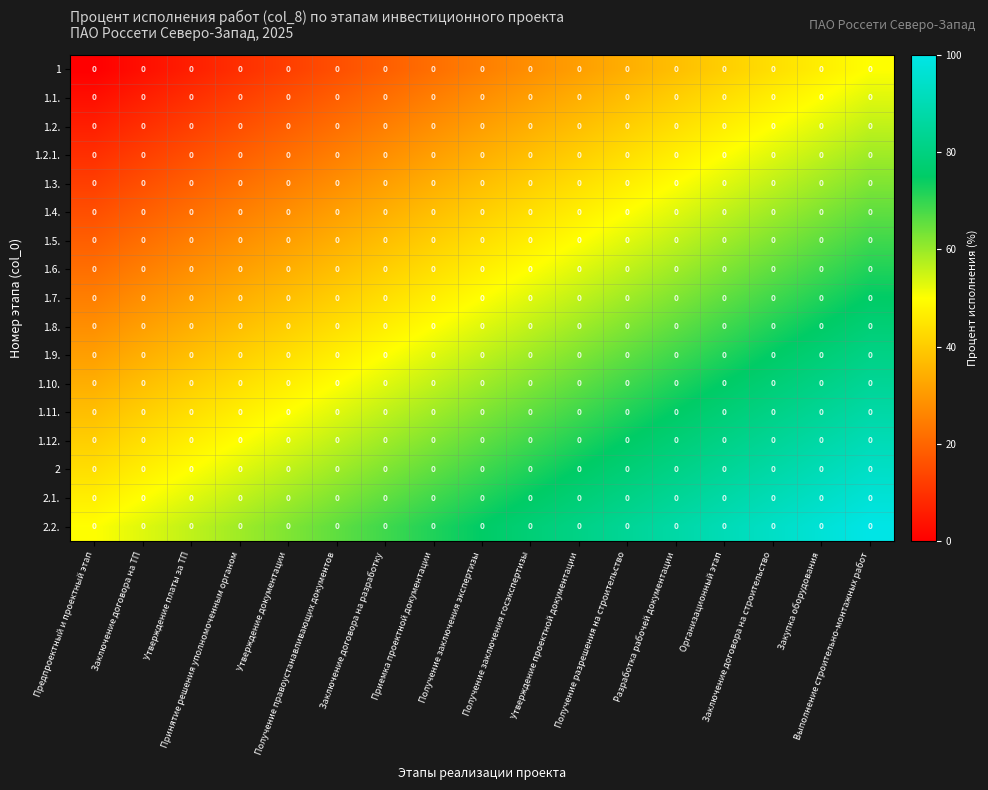

Reading left to right, extract all data points from this chart.

1: Предпроектный и проектный этап=0.0	Заключение договора на ТП=0.0	Утверждение платы за ТП=0.0	Принятие решения уполномоченным органом=0.0	Утверждение документации=0.0	Получение правоустанавливающих документов=0.0	Заключение договора на разработку=0.0	Приемка проектной документации=0.0	Получение заключения экспертизы=0.0	Получение заключения госэкспертизы=0.0	Утверждение проектной документации=0.0	Получение разрешения на строительство=0.0	Разработка рабочей документации=0.0	Организационный этап=0.0	Заключение договора на строительство=0.0	Закупка оборудования=0.0	Выполнение строительно-монтажных работ=0.0
1.1.: Предпроектный и проектный этап=0.0	Заключение договора на ТП=0.0	Утверждение платы за ТП=0.0	Принятие решения уполномоченным органом=0.0	Утверждение документации=0.0	Получение правоустанавливающих документов=0.0	Заключение договора на разработку=0.0	Приемка проектной документации=0.0	Получение заключения экспертизы=0.0	Получение заключения госэкспертизы=0.0	Утверждение проектной документации=0.0	Получение разрешения на строительство=0.0	Разработка рабочей документации=0.0	Организационный этап=0.0	Заключение договора на строительство=0.0	Закупка оборудования=0.0	Выполнение строительно-монтажных работ=0.0
1.2.: Предпроектный и проектный этап=0.0	Заключение договора на ТП=0.0	Утверждение платы за ТП=0.0	Принятие решения уполномоченным органом=0.0	Утверждение документации=0.0	Получение правоустанавливающих документов=0.0	Заключение договора на разработку=0.0	Приемка проектной документации=0.0	Получение заключения экспертизы=0.0	Получение заключения госэкспертизы=0.0	Утверждение проектной документации=0.0	Получение разрешения на строительство=0.0	Разработка рабочей документации=0.0	Организационный этап=0.0	Заключение договора на строительство=0.0	Закупка оборудования=0.0	Выполнение строительно-монтажных работ=0.0
1.2.1.: Предпроектный и проектный этап=0.0	Заключение договора на ТП=0.0	Утверждение платы за ТП=0.0	Принятие решения уполномоченным органом=0.0	Утверждение документации=0.0	Получение правоустанавливающих документов=0.0	Заключение договора на разработку=0.0	Приемка проектной документации=0.0	Получение заключения экспертизы=0.0	Получение заключения госэкспертизы=0.0	Утверждение проектной документации=0.0	Получение разрешения на строительство=0.0	Разработка рабочей документации=0.0	Организационный этап=0.0	Заключение договора на строительство=0.0	Закупка оборудования=0.0	Выполнение строительно-монтажных работ=0.0
1.3.: Предпроектный и проектный этап=0.0	Заключение договора на ТП=0.0	Утверждение платы за ТП=0.0	Принятие решения уполномоченным органом=0.0	Утверждение документации=0.0	Получение правоустанавливающих документов=0.0	Заключение договора на разработку=0.0	Приемка проектной документации=0.0	Получение заключения экспертизы=0.0	Получение заключения госэкспертизы=0.0	Утверждение проектной документации=0.0	Получение разрешения на строительство=0.0	Разработка рабочей документации=0.0	Организационный этап=0.0	Заключение договора на строительство=0.0	Закупка оборудования=0.0	Выполнение строительно-монтажных работ=0.0
1.4.: Предпроектный и проектный этап=0.0	Заключение договора на ТП=0.0	Утверждение платы за ТП=0.0	Принятие решения уполномоченным органом=0.0	Утверждение документации=0.0	Получение правоустанавливающих документов=0.0	Заключение договора на разработку=0.0	Приемка проектной документации=0.0	Получение заключения экспертизы=0.0	Получение заключения госэкспертизы=0.0	Утверждение проектной документации=0.0	Получение разрешения на строительство=0.0	Разработка рабочей документации=0.0	Организационный этап=0.0	Заключение договора на строительство=0.0	Закупка оборудования=0.0	Выполнение строительно-монтажных работ=0.0
1.5.: Предпроектный и проектный этап=0.0	Заключение договора на ТП=0.0	Утверждение платы за ТП=0.0	Принятие решения уполномоченным органом=0.0	Утверждение документации=0.0	Получение правоустанавливающих документов=0.0	Заключение договора на разработку=0.0	Приемка проектной документации=0.0	Получение заключения экспертизы=0.0	Получение заключения госэкспертизы=0.0	Утверждение проектной документации=0.0	Получение разрешения на строительство=0.0	Разработка рабочей документации=0.0	Организационный этап=0.0	Заключение договора на строительство=0.0	Закупка оборудования=0.0	Выполнение строительно-монтажных работ=0.0
1.6.: Предпроектный и проектный этап=0.0	Заключение договора на ТП=0.0	Утверждение платы за ТП=0.0	Принятие решения уполномоченным органом=0.0	Утверждение документации=0.0	Получение правоустанавливающих документов=0.0	Заключение договора на разработку=0.0	Приемка проектной документации=0.0	Получение заключения экспертизы=0.0	Получение заключения госэкспертизы=0.0	Утверждение проектной документации=0.0	Получение разрешения на строительство=0.0	Разработка рабочей документации=0.0	Организационный этап=0.0	Заключение договора на строительство=0.0	Закупка оборудования=0.0	Выполнение строительно-монтажных работ=0.0
1.7.: Предпроектный и проектный этап=0.0	Заключение договора на ТП=0.0	Утверждение платы за ТП=0.0	Принятие решения уполномоченным органом=0.0	Утверждение документации=0.0	Получение правоустанавливающих документов=0.0	Заключение договора на разработку=0.0	Приемка проектной документации=0.0	Получение заключения экспертизы=0.0	Получение заключения госэкспертизы=0.0	Утверждение проектной документации=0.0	Получение разрешения на строительство=0.0	Разработка рабочей документации=0.0	Организационный этап=0.0	Заключение договора на строительство=0.0	Закупка оборудования=0.0	Выполнение строительно-монтажных работ=0.0
1.8.: Предпроектный и проектный этап=0.0	Заключение договора на ТП=0.0	Утверждение платы за ТП=0.0	Принятие решения уполномоченным органом=0.0	Утверждение документации=0.0	Получение правоустанавливающих документов=0.0	Заключение договора на разработку=0.0	Приемка проектной документации=0.0	Получение заключения экспертизы=0.0	Получение заключения госэкспертизы=0.0	Утверждение проектной документации=0.0	Получение разрешения на строительство=0.0	Разработка рабочей документации=0.0	Организационный этап=0.0	Заключение договора на строительство=0.0	Закупка оборудования=0.0	Выполнение строительно-монтажных работ=0.0
1.9.: Предпроектный и проектный этап=0.0	Заключение договора на ТП=0.0	Утверждение платы за ТП=0.0	Принятие решения уполномоченным органом=0.0	Утверждение документации=0.0	Получение правоустанавливающих документов=0.0	Заключение договора на разработку=0.0	Приемка проектной документации=0.0	Получение заключения экспертизы=0.0	Получение заключения госэкспертизы=0.0	Утверждение проектной документации=0.0	Получение разрешения на строительство=0.0	Разработка рабочей документации=0.0	Организационный этап=0.0	Заключение договора на строительство=0.0	Закупка оборудования=0.0	Выполнение строительно-монтажных работ=0.0
1.10.: Предпроектный и проектный этап=0.0	Заключение договора на ТП=0.0	Утверждение платы за ТП=0.0	Принятие решения уполномоченным органом=0.0	Утверждение документации=0.0	Получение правоустанавливающих документов=0.0	Заключение договора на разработку=0.0	Приемка проектной документации=0.0	Получение заключения экспертизы=0.0	Получение заключения госэкспертизы=0.0	Утверждение проектной документации=0.0	Получение разрешения на строительство=0.0	Разработка рабочей документации=0.0	Организационный этап=0.0	Заключение договора на строительство=0.0	Закупка оборудования=0.0	Выполнение строительно-монтажных работ=0.0
1.11.: Предпроектный и проектный этап=0.0	Заключение договора на ТП=0.0	Утверждение платы за ТП=0.0	Принятие решения уполномоченным органом=0.0	Утверждение документации=0.0	Получение правоустанавливающих документов=0.0	Заключение договора на разработку=0.0	Приемка проектной документации=0.0	Получение заключения экспертизы=0.0	Получение заключения госэкспертизы=0.0	Утверждение проектной документации=0.0	Получение разрешения на строительство=0.0	Разработка рабочей документации=0.0	Организационный этап=0.0	Заключение договора на строительство=0.0	Закупка оборудования=0.0	Выполнение строительно-монтажных работ=0.0
1.12.: Предпроектный и проектный этап=0.0	Заключение договора на ТП=0.0	Утверждение платы за ТП=0.0	Принятие решения уполномоченным органом=0.0	Утверждение документации=0.0	Получение правоустанавливающих документов=0.0	Заключение договора на разработку=0.0	Приемка проектной документации=0.0	Получение заключения экспертизы=0.0	Получение заключения госэкспертизы=0.0	Утверждение проектной документации=0.0	Получение разрешения на строительство=0.0	Разработка рабочей документации=0.0	Организационный этап=0.0	Заключение договора на строительство=0.0	Закупка оборудования=0.0	Выполнение строительно-монтажных работ=0.0
2: Предпроектный и проектный этап=0.0	Заключение договора на ТП=0.0	Утверждение платы за ТП=0.0	Принятие решения уполномоченным органом=0.0	Утверждение документации=0.0	Получение правоустанавливающих документов=0.0	Заключение договора на разработку=0.0	Приемка проектной документации=0.0	Получение заключения экспертизы=0.0	Получение заключения госэкспертизы=0.0	Утверждение проектной документации=0.0	Получение разрешения на строительство=0.0	Разработка рабочей документации=0.0	Организационный этап=0.0	Заключение договора на строительство=0.0	Закупка оборудования=0.0	Выполнение строительно-монтажных работ=0.0
2.1.: Предпроектный и проектный этап=0.0	Заключение договора на ТП=0.0	Утверждение платы за ТП=0.0	Принятие решения уполномоченным органом=0.0	Утверждение документации=0.0	Получение правоустанавливающих документов=0.0	Заключение договора на разработку=0.0	Приемка проектной документации=0.0	Получение заключения экспертизы=0.0	Получение заключения госэкспертизы=0.0	Утверждение проектной документации=0.0	Получение разрешения на строительство=0.0	Разработка рабочей документации=0.0	Организационный этап=0.0	Заключение договора на строительство=0.0	Закупка оборудования=0.0	Выполнение строительно-монтажных работ=0.0
2.2.: Предпроектный и проектный этап=0.0	Заключение договора на ТП=0.0	Утверждение платы за ТП=0.0	Принятие решения уполномоченным органом=0.0	Утверждение документации=0.0	Получение правоустанавливающих документов=0.0	Заключение договора на разработку=0.0	Приемка проектной документации=0.0	Получение заключения экспертизы=0.0	Получение заключения госэкспертизы=0.0	Утверждение проектной документации=0.0	Получение разрешения на строительство=0.0	Разработка рабочей документации=0.0	Организационный этап=0.0	Заключение договора на строительство=0.0	Закупка оборудования=0.0	Выполнение строительно-монтажных работ=0.0